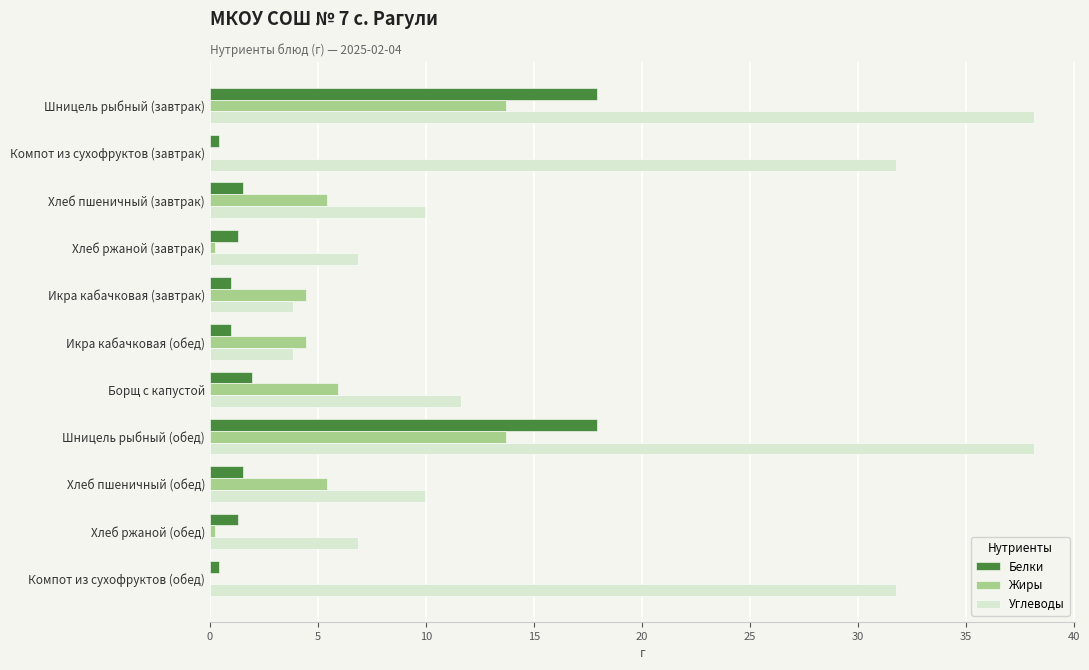

Which series has the largest total across all categories?

Углеводы